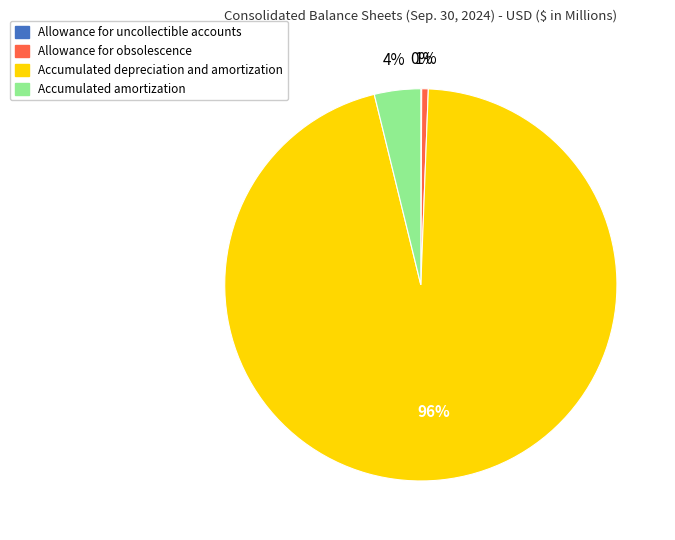

Is the sum of Accumulated amortization and Accumulated depreciation and amortization greater than half?

Yes